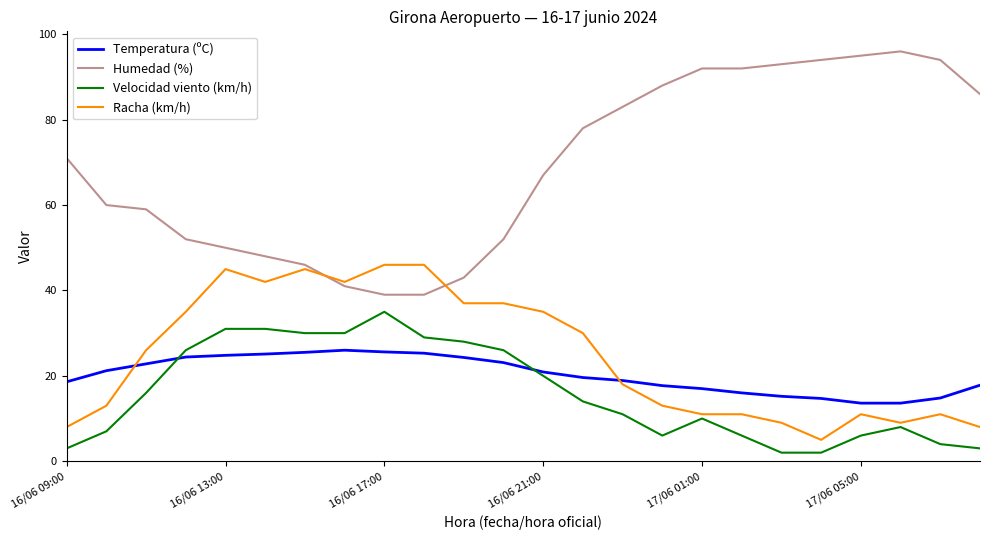

What is the greatest value displayed?

96.0